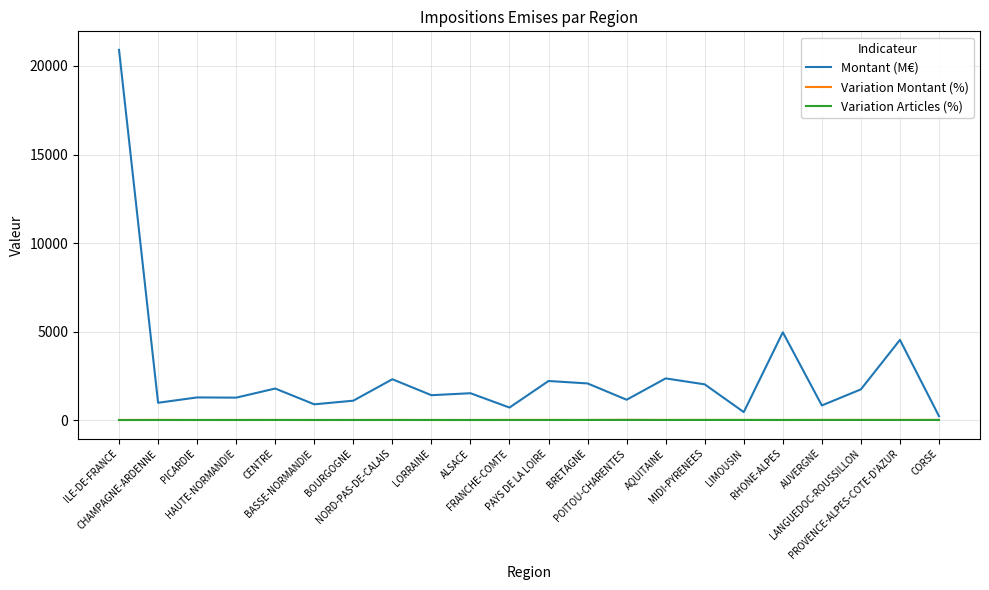

How many values in the Variation Articles (%) series are below 2?

2